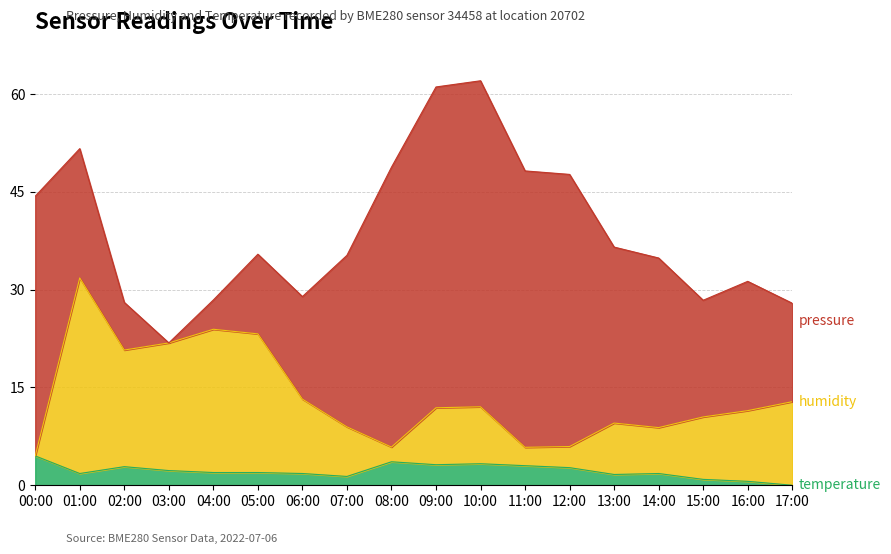

What is the total value across all series at 09:00?

61.1